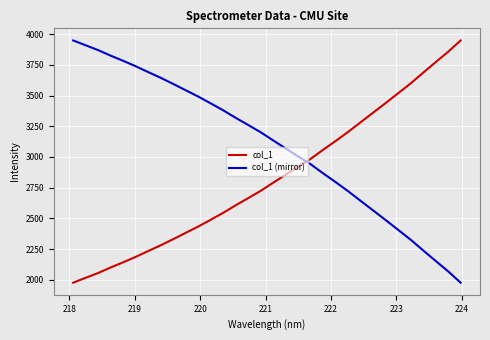

Which series has the largest total across all categories?

col_1 (mirror)